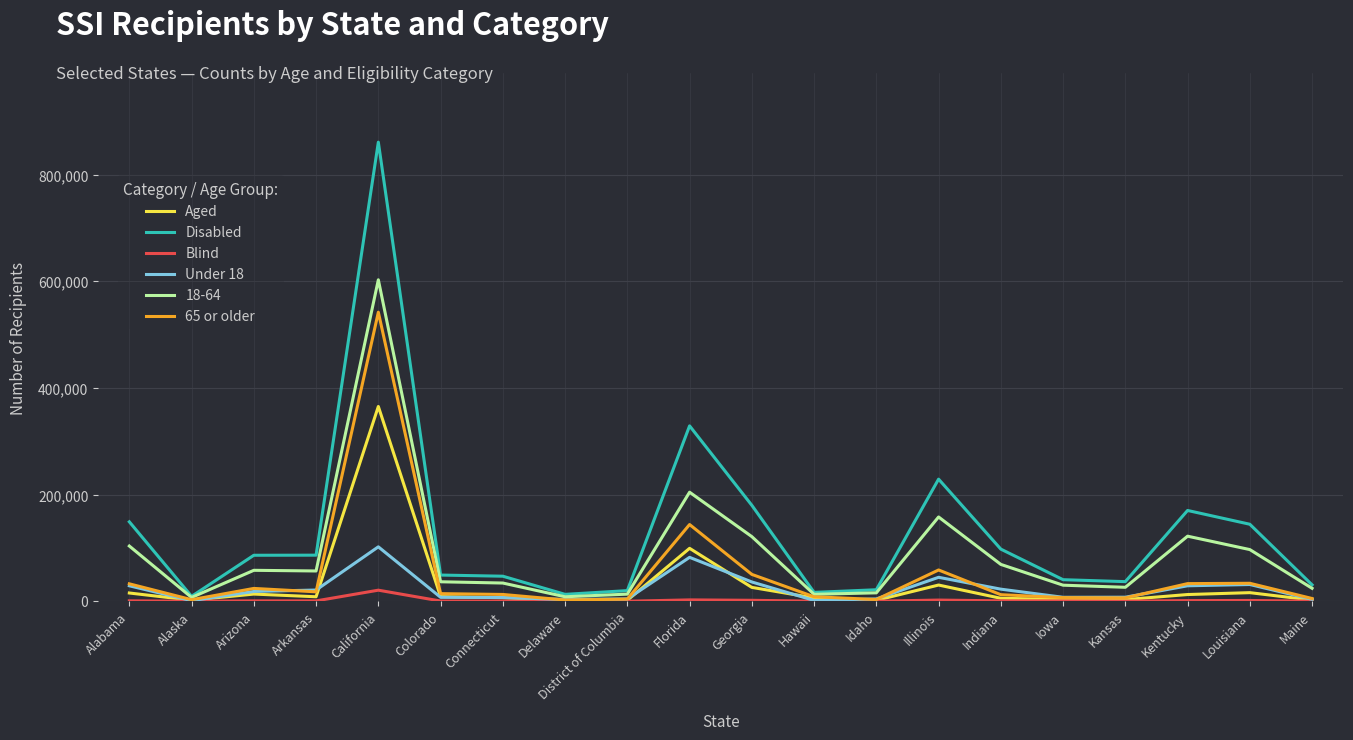

At California, list the series in order from largest to smallest.

Disabled, 18-64, 65 or older, Aged, Under 18, Blind